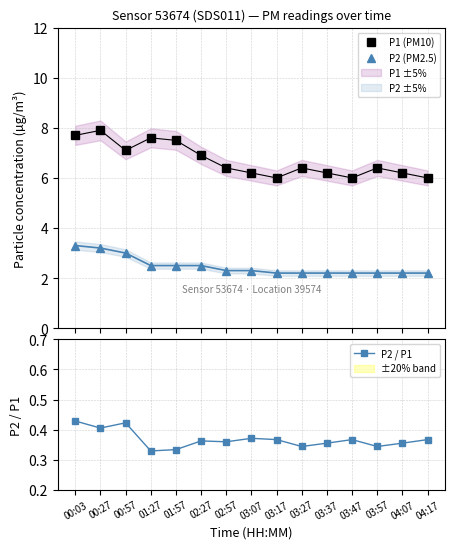

What is the difference between the second highest and second lowest values in the P2 (PM2.5) series?

1.0